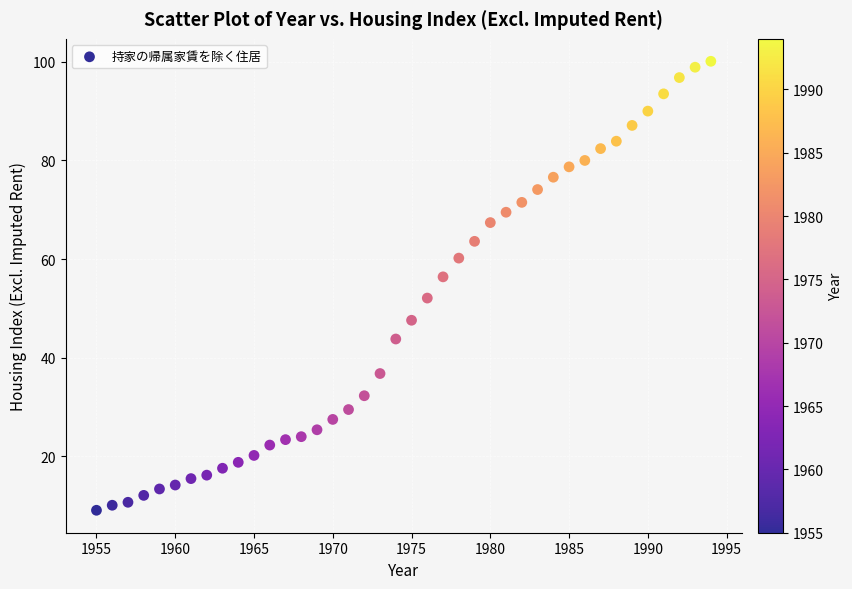

What is the range of Y values (max minus min)?

91.0